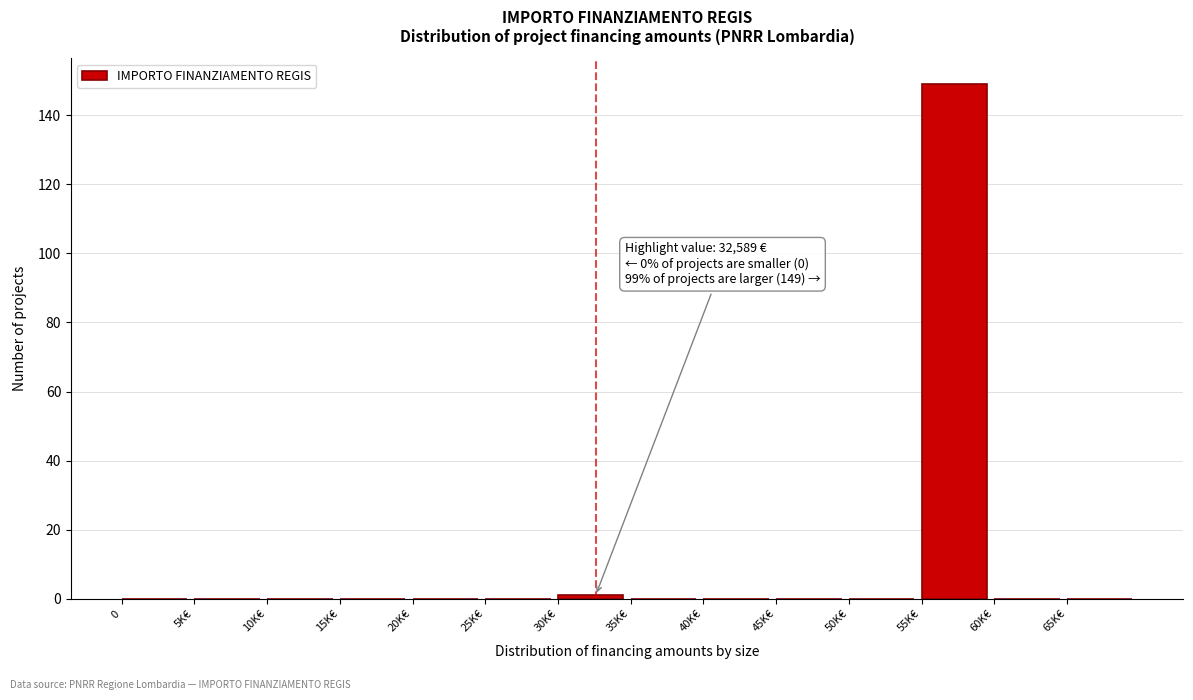

Reading left to right, extract all data points from this chart.

0=0	5K€=0	10K€=0	15K€=0	20K€=0	25K€=0	30K€=1	35K€=0	40K€=0	45K€=0	50K€=0	55K€=149	60K€=0	65K€=0